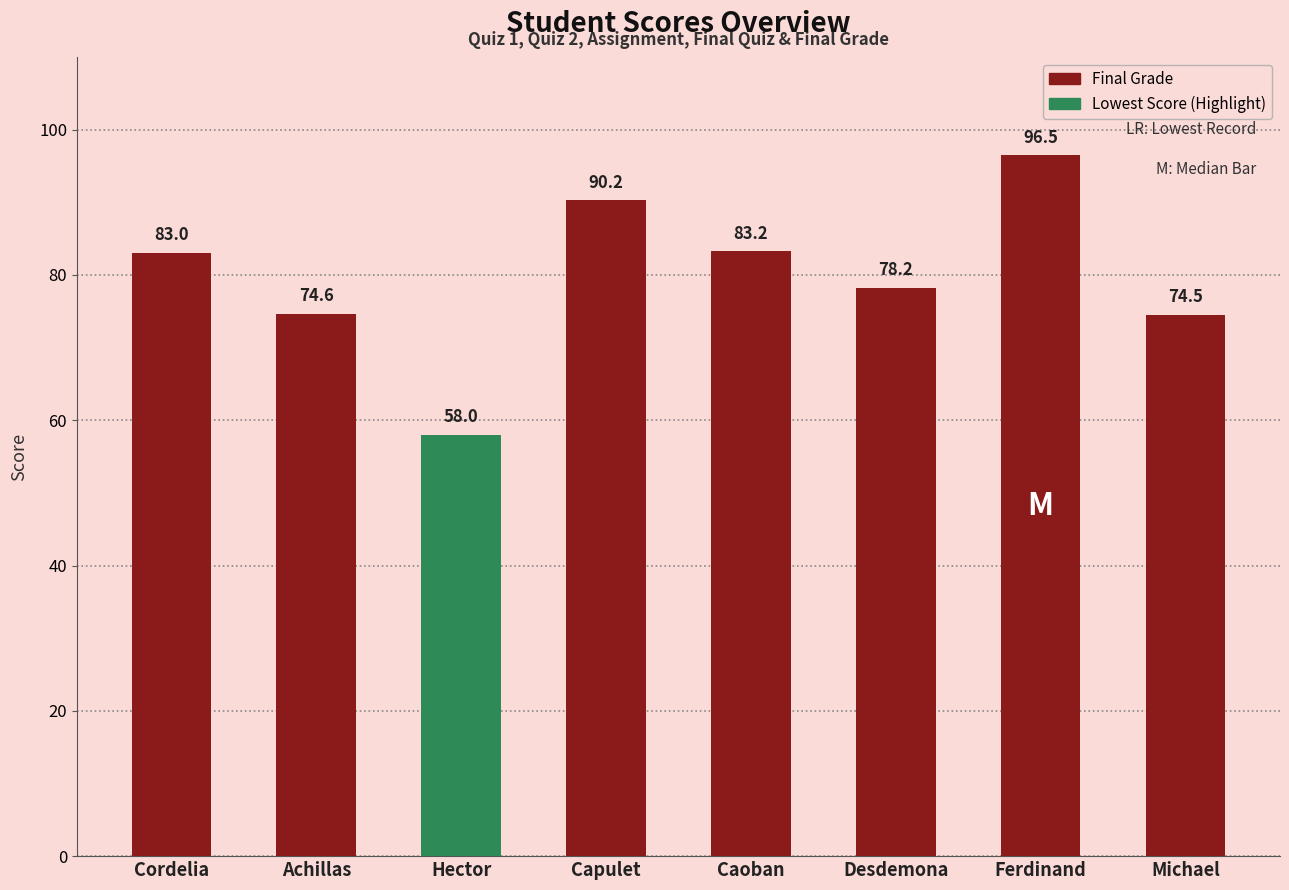

Is it true that the value at Michael is 25.2?

False